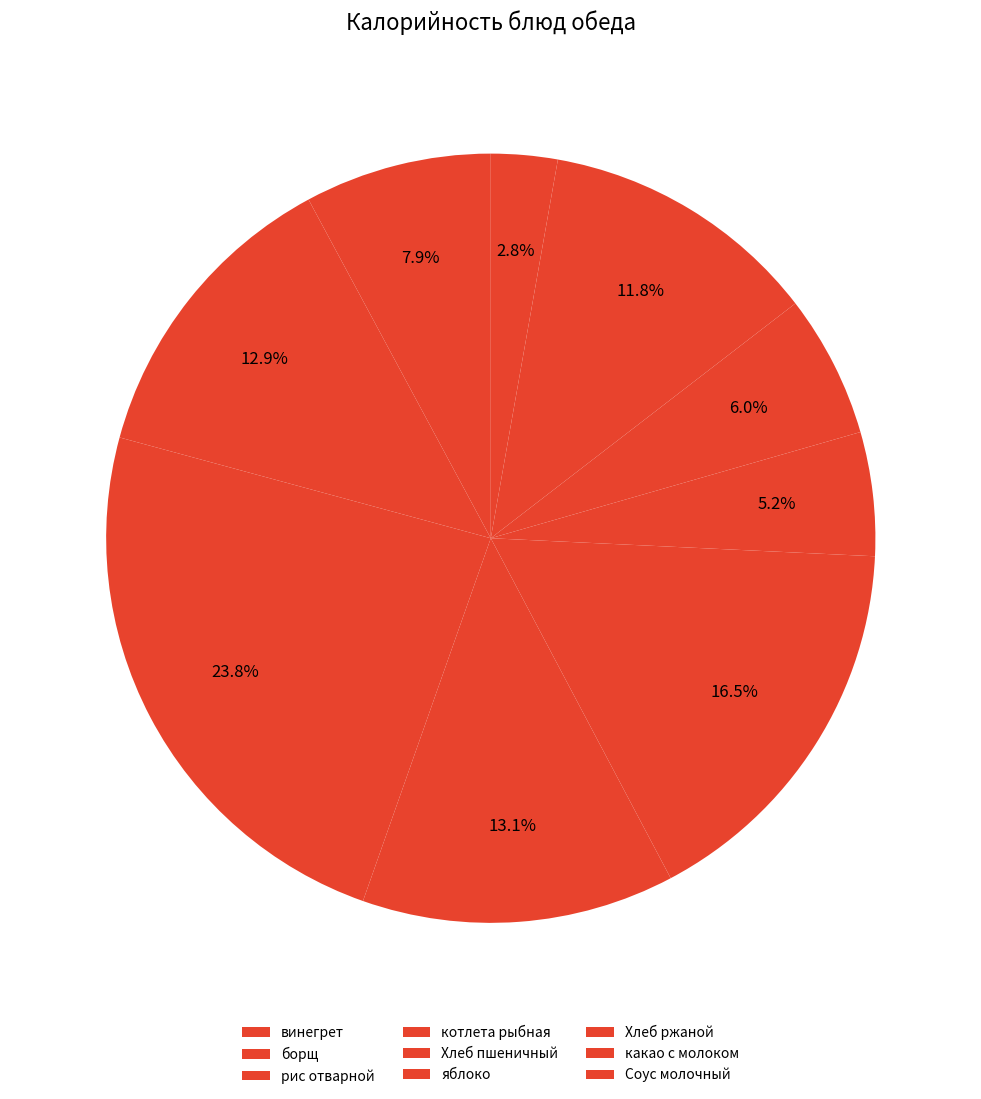

What percentage is the какао с молоком slice, to the nearest percent?

12%